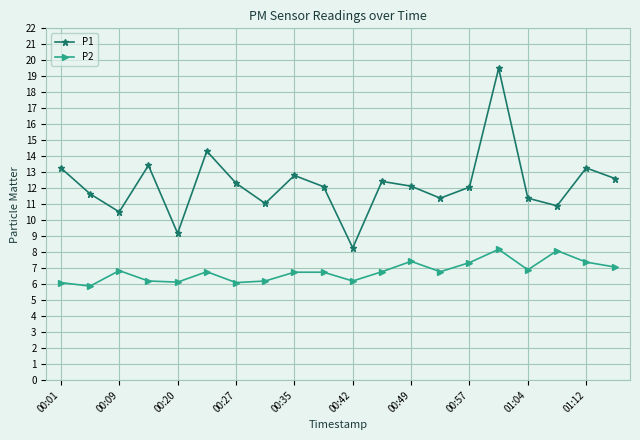

How many series are shown in this chart?

2